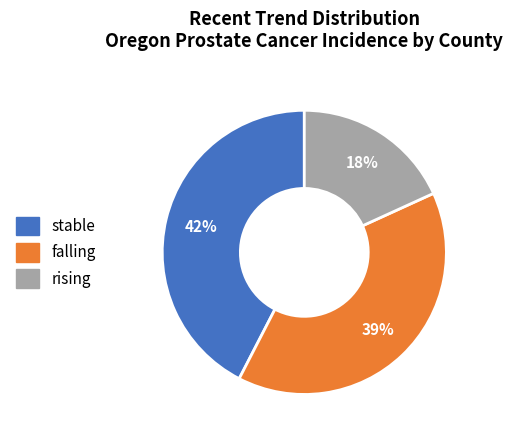

Count the number of slices in the pie.

3